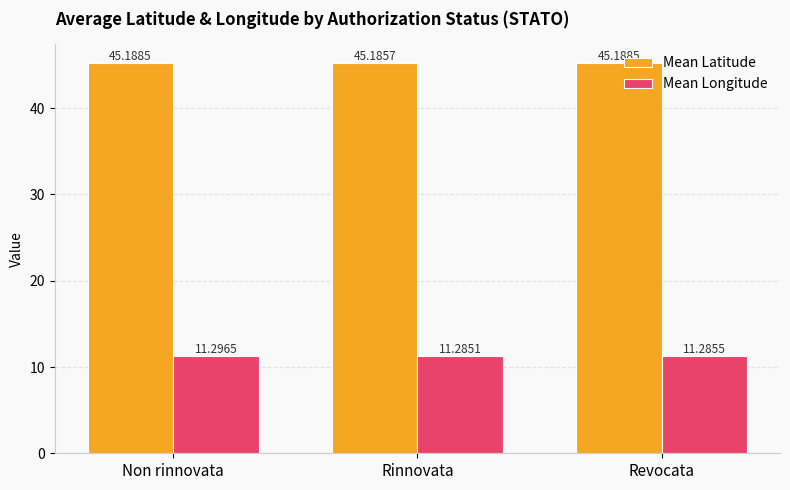

Reading right to left, extract all data points from this chart.

Mean Latitude: 45.2	45.2	45.2
Mean Longitude: 11.3	11.3	11.3